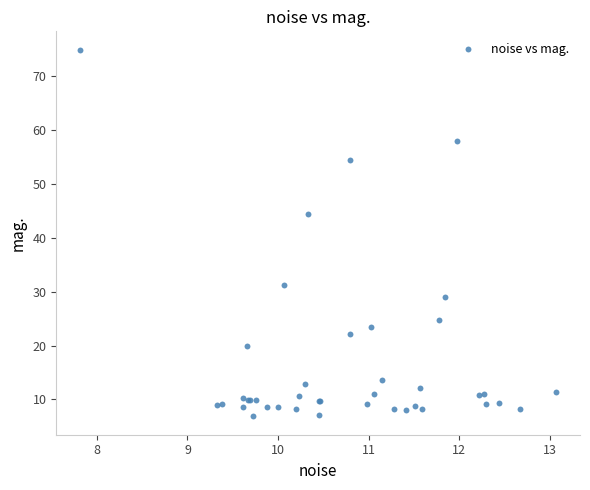

What Y value in the scatter plot is closest to 40?

44.4